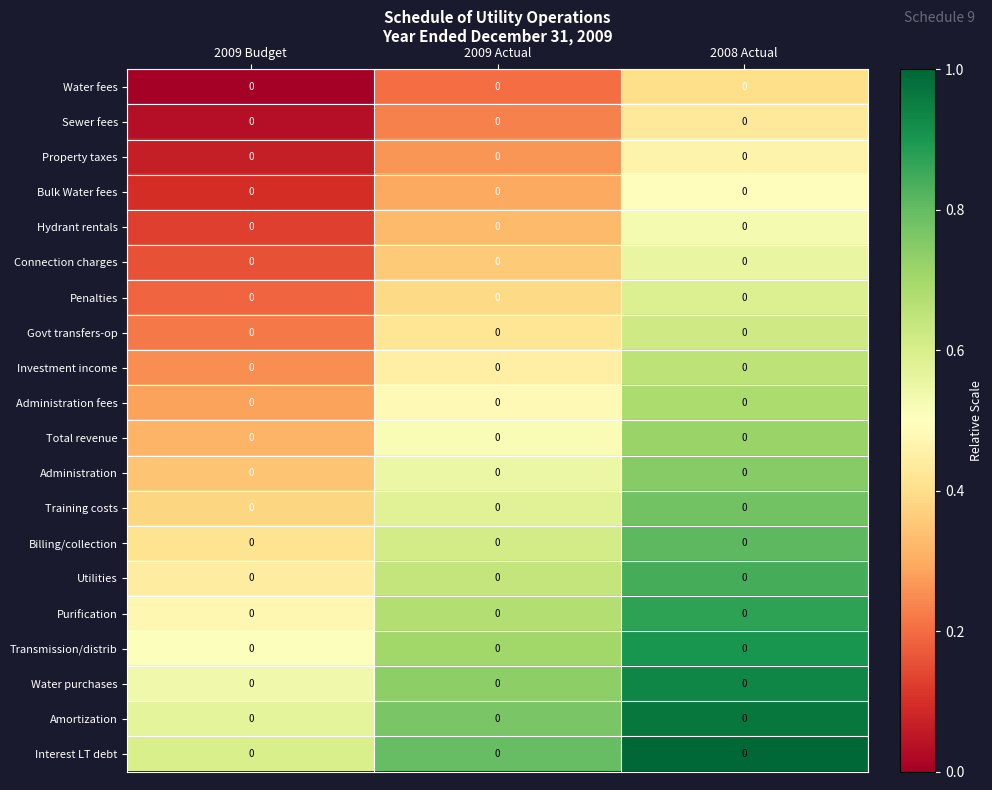

At which category does the chart reach its peak across all series?

2008 Actual